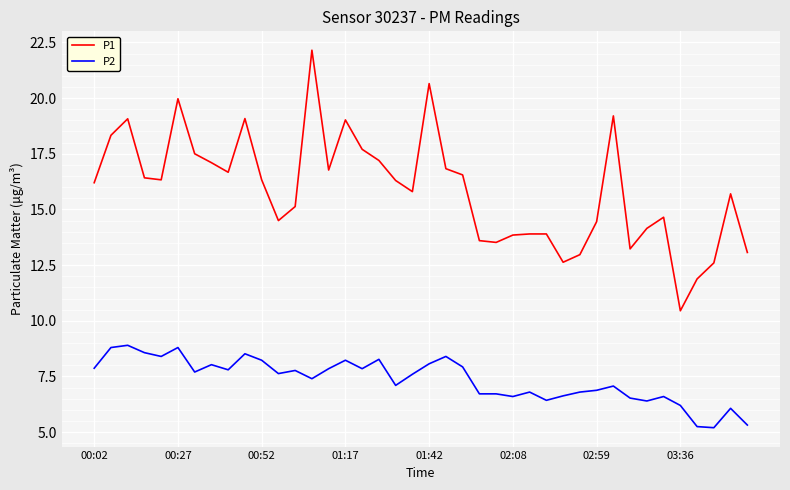

At how many categories does at least one series exceed 12?

38